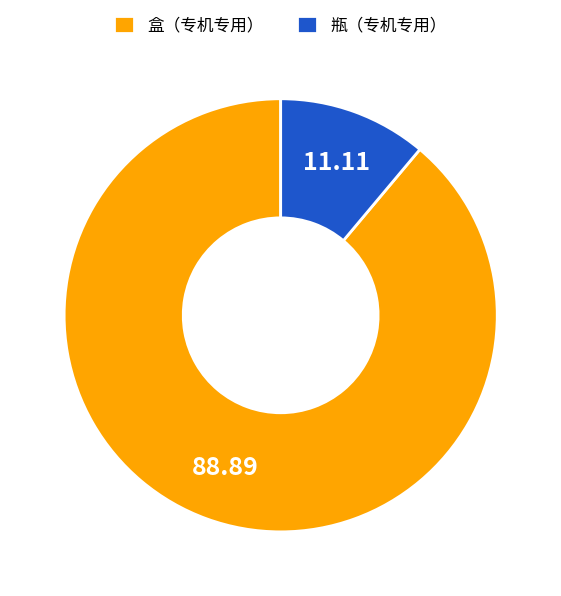

Which slice is the largest?

盒（专机专用）